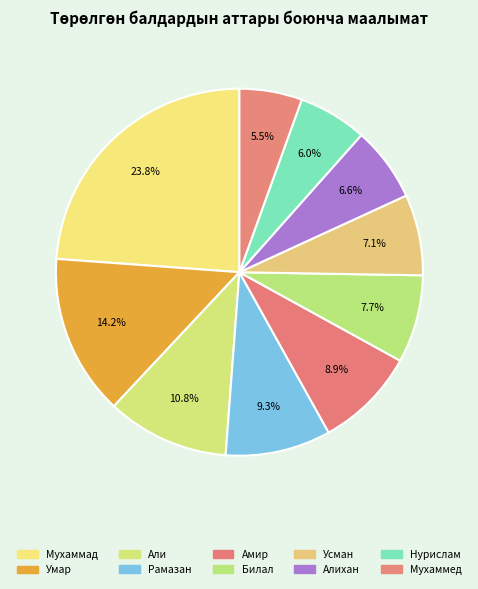

Does Билал represent more than half of the total?

No